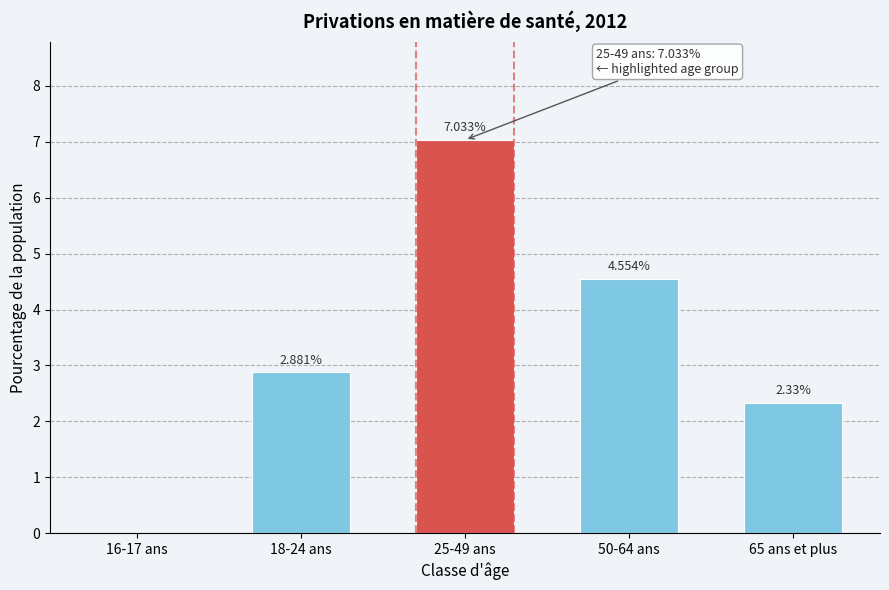

What is the change in value from 18-24 ans to 50-64 ans?

+1.7